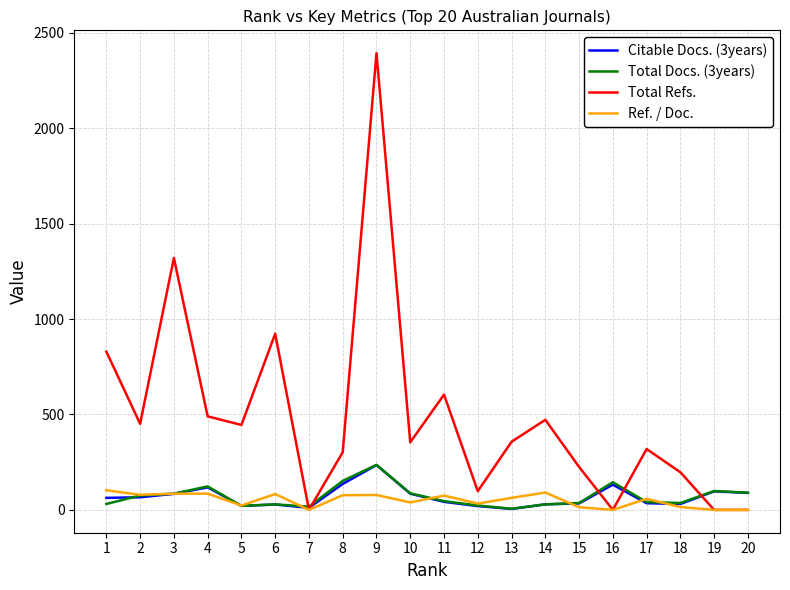

How many lines are shown in the chart?

4